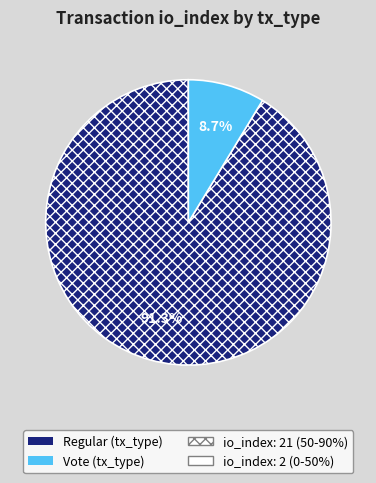

Count the number of slices in the pie.

2